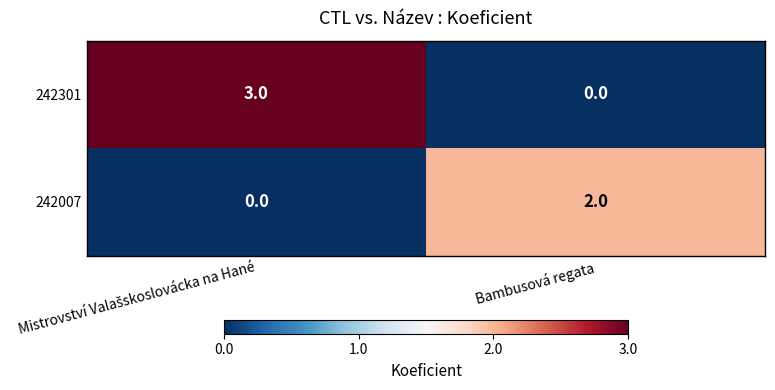

What is the maximum value for 242301?

3